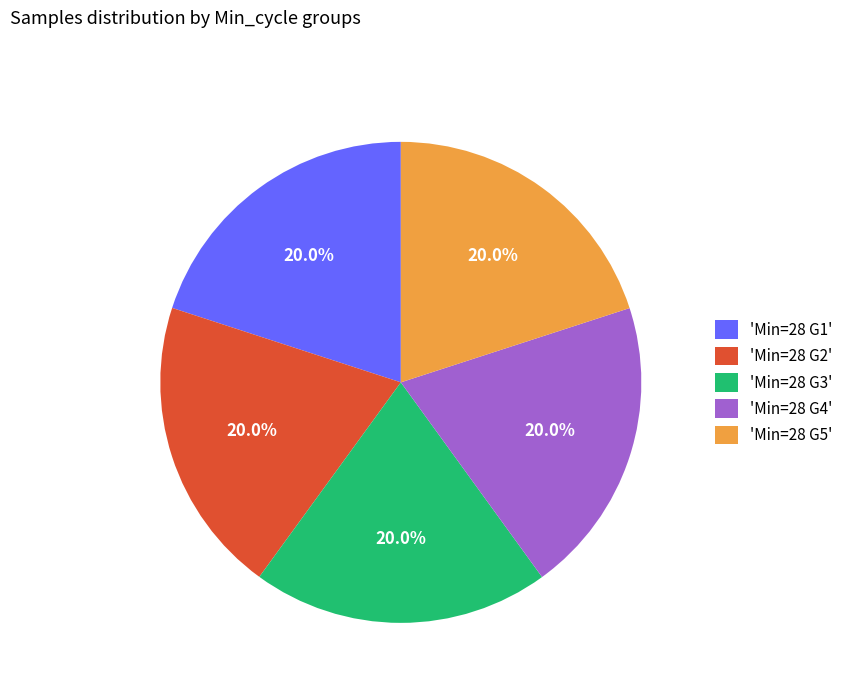

Do 'Min=28 G4' and 'Min=28 G5' together represent more than half of the pie?

No